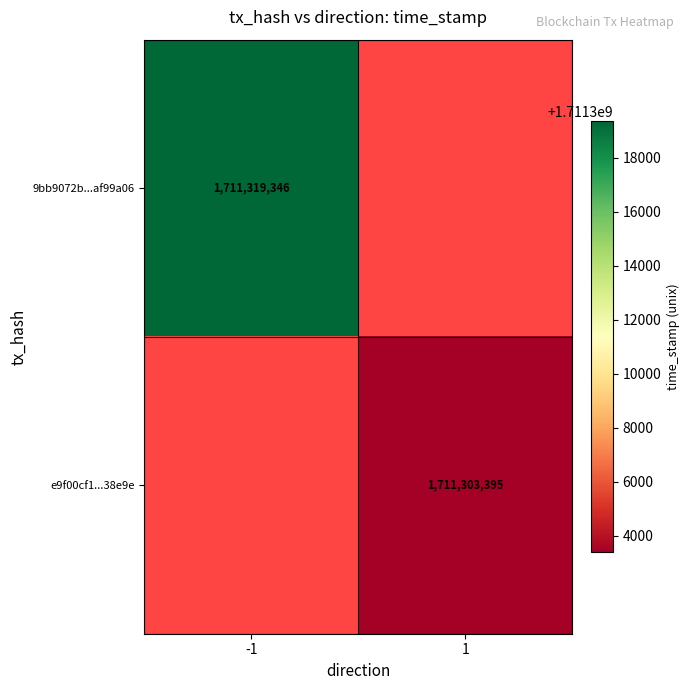

Count the number of data series in this chart.

2